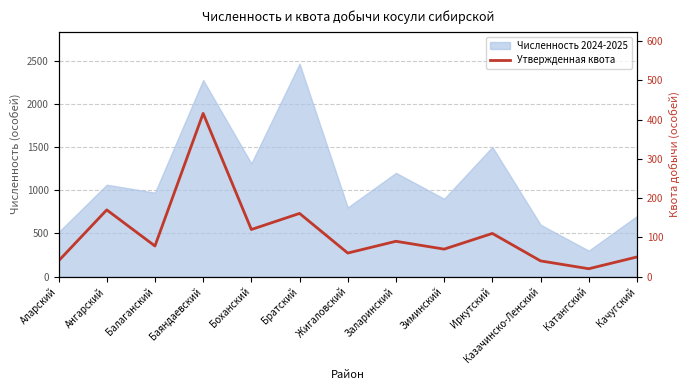

What is the greatest value displayed?

416